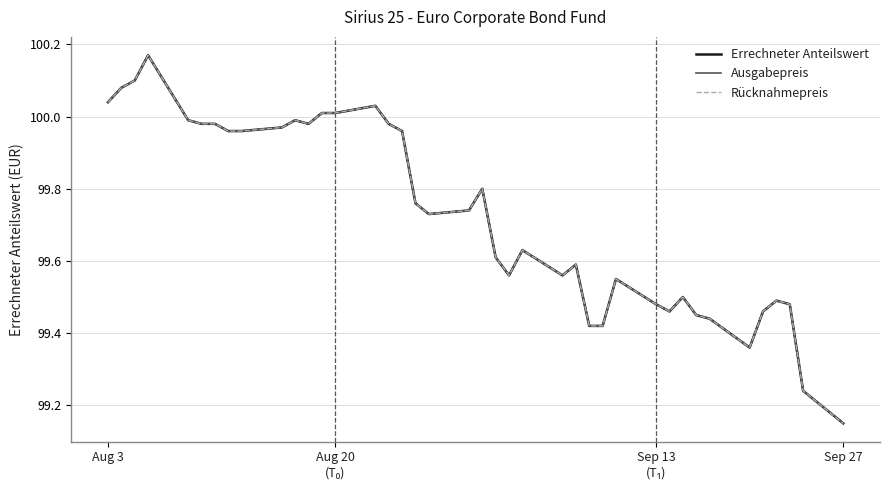

True or false: Ausgabepreis and Errechneter Anteilswert cross at least once.

False